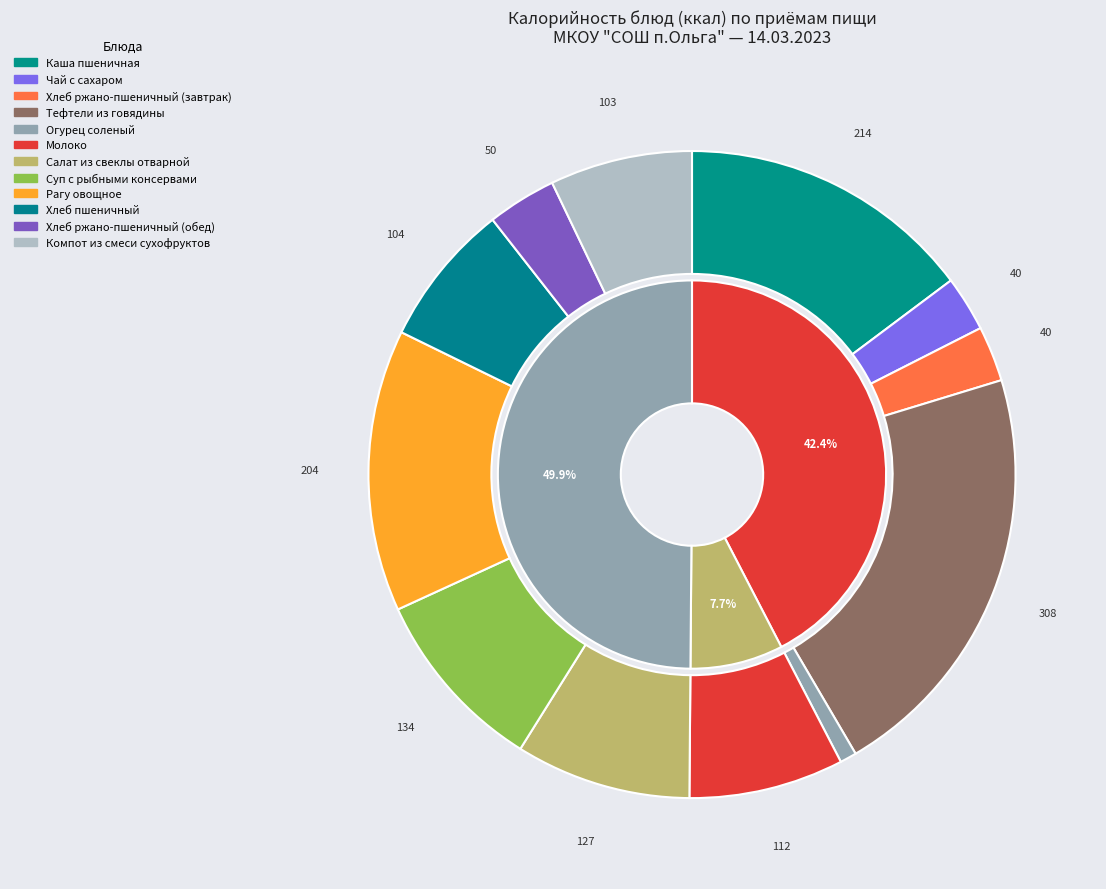

Which has a higher value, Суп с рыбными консервами or Тефтели из говядины?

Тефтели из говядины